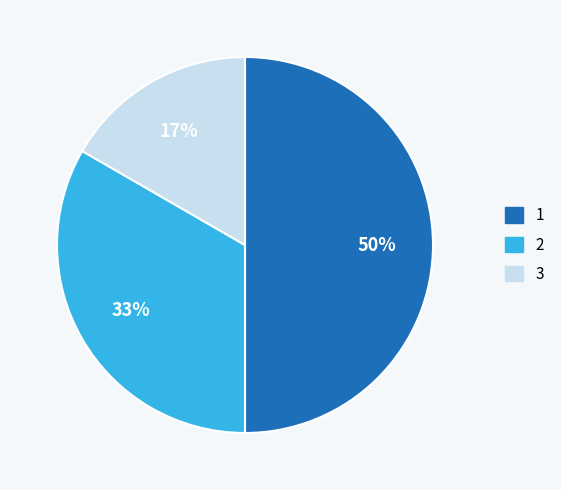

To the nearest percent, what percentage of the pie is 3?

17%